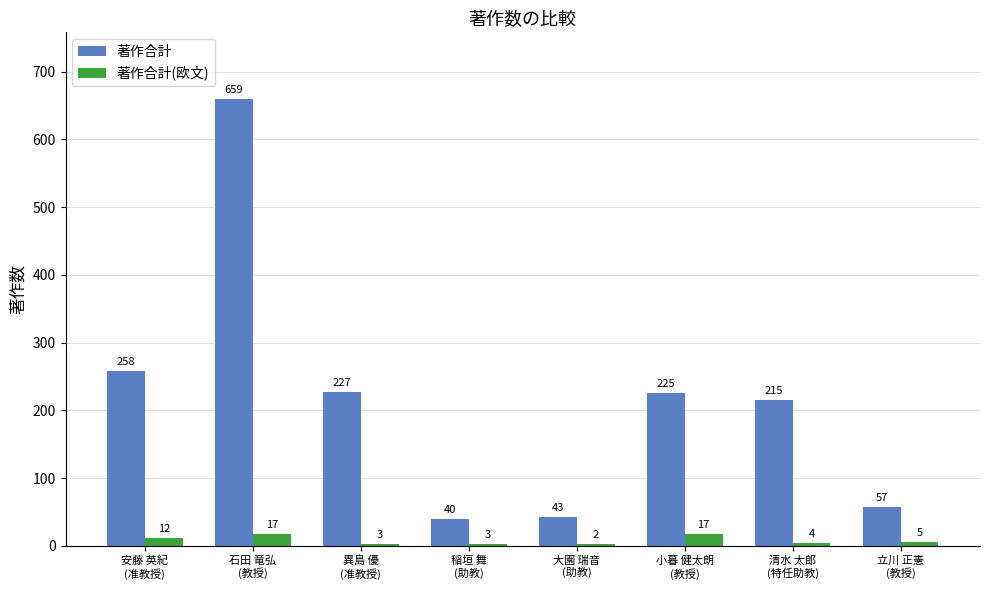

Which series changed the most between 安藤 英紀
(准教授) and 清水 太郎
(特任助教)?

著作合計